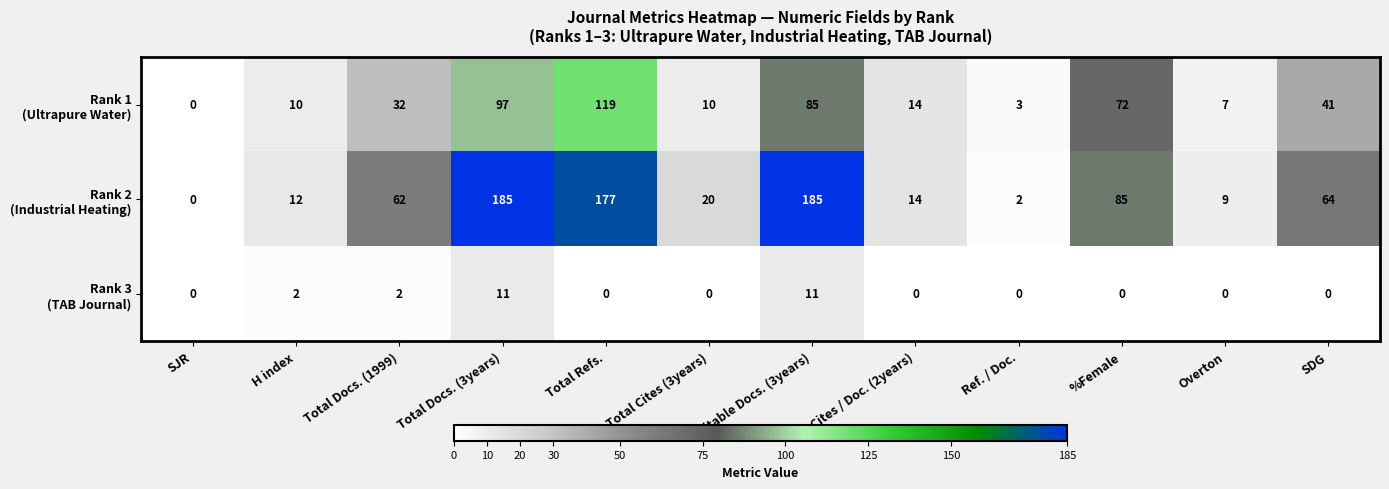

What is the spread (max minus min) of values at Ref. / Doc.?

3